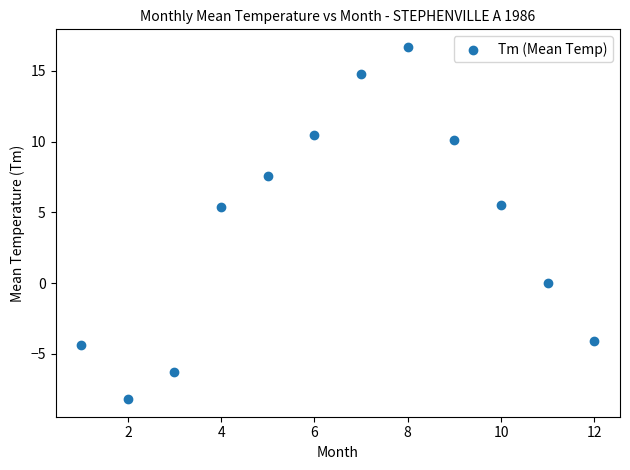

What is the average Y value?

4.0